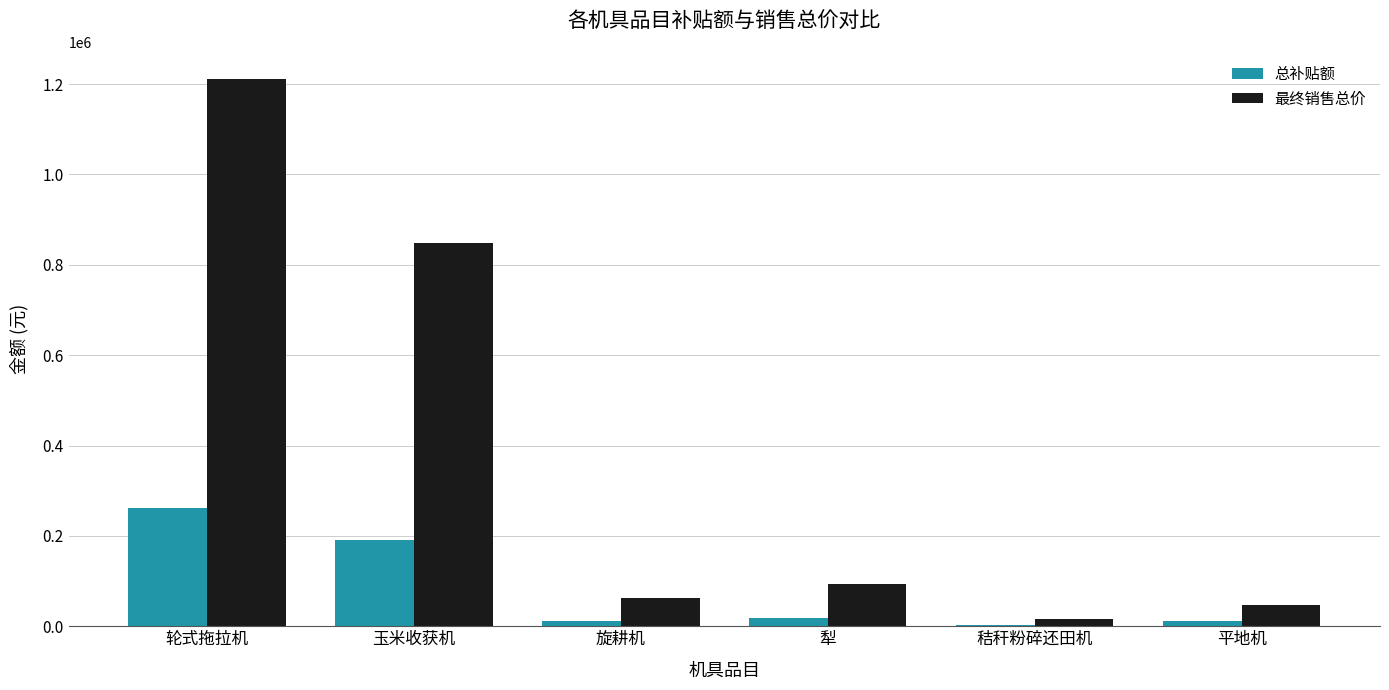

What is the total value across all series at 平地机?

59000